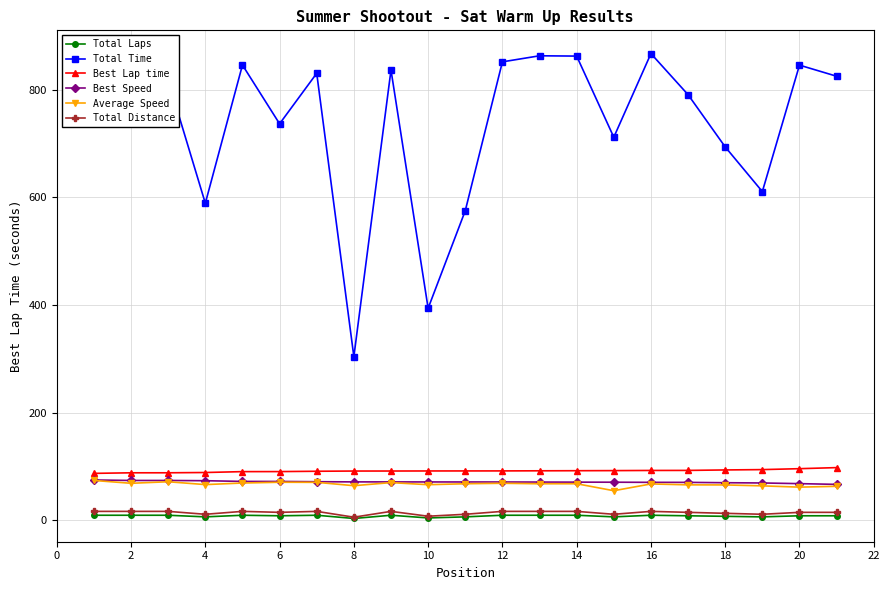

True or false: Total Distance and Best Lap time cross at least once.

False